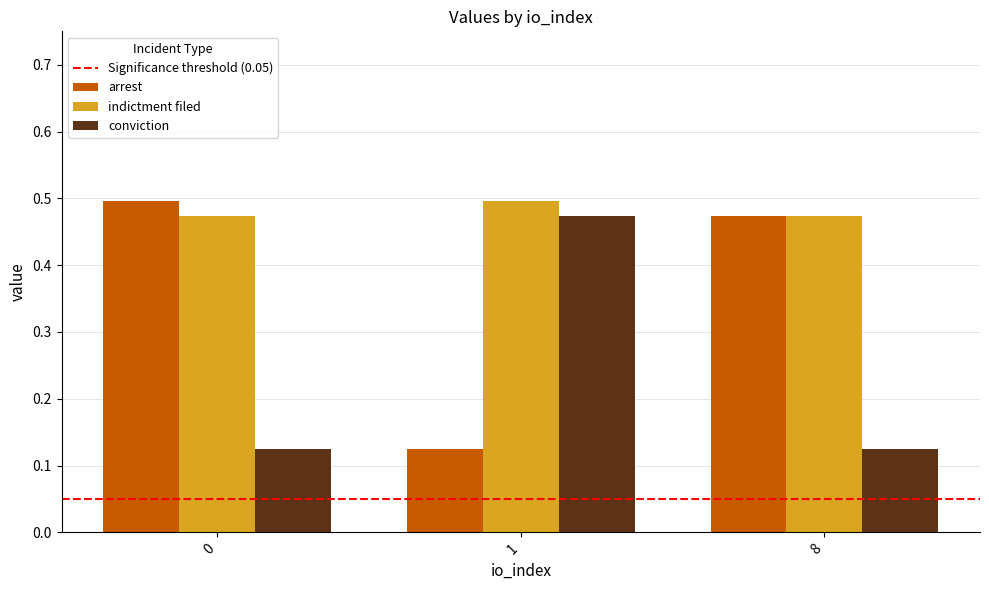

Does the chart contain any negative values?

No